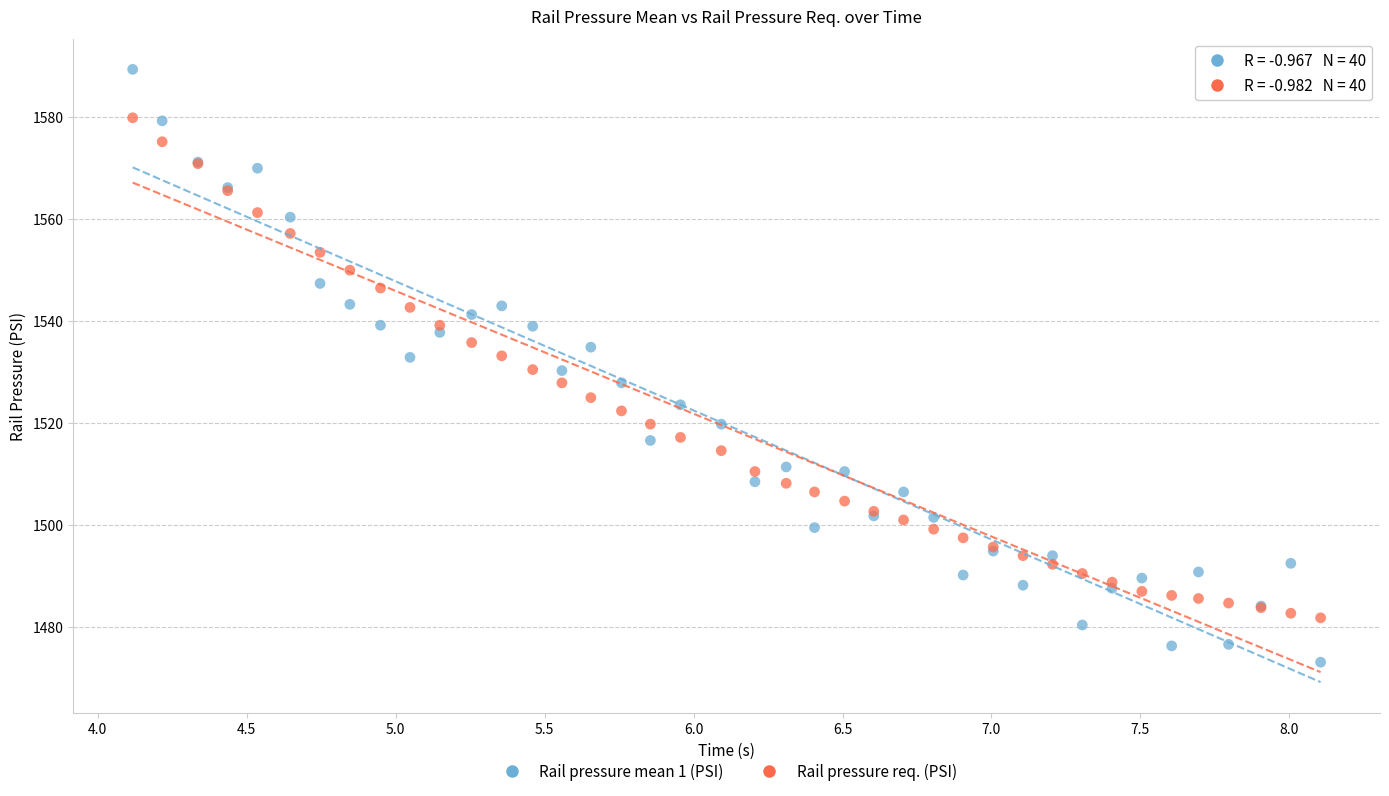

Which series reaches the minimum Y coordinate?

Rail pressure mean 1 (PSI)